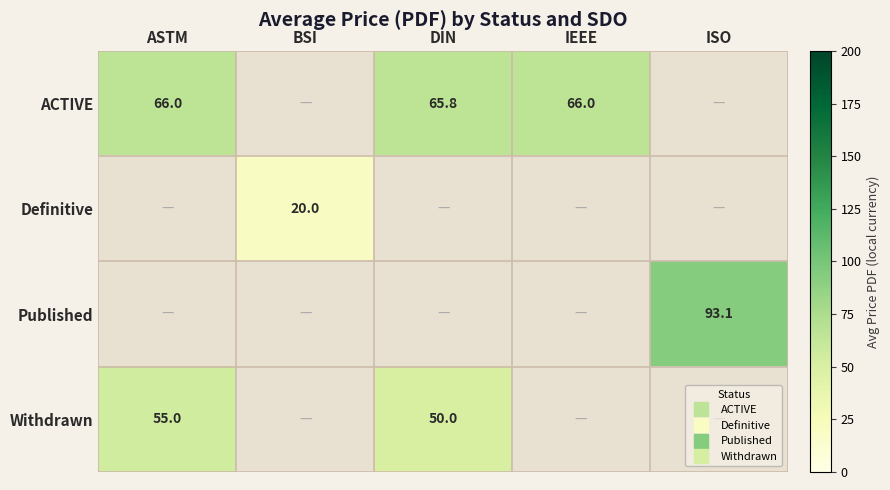

What is the difference between the highest and lowest values at DIN?

15.8